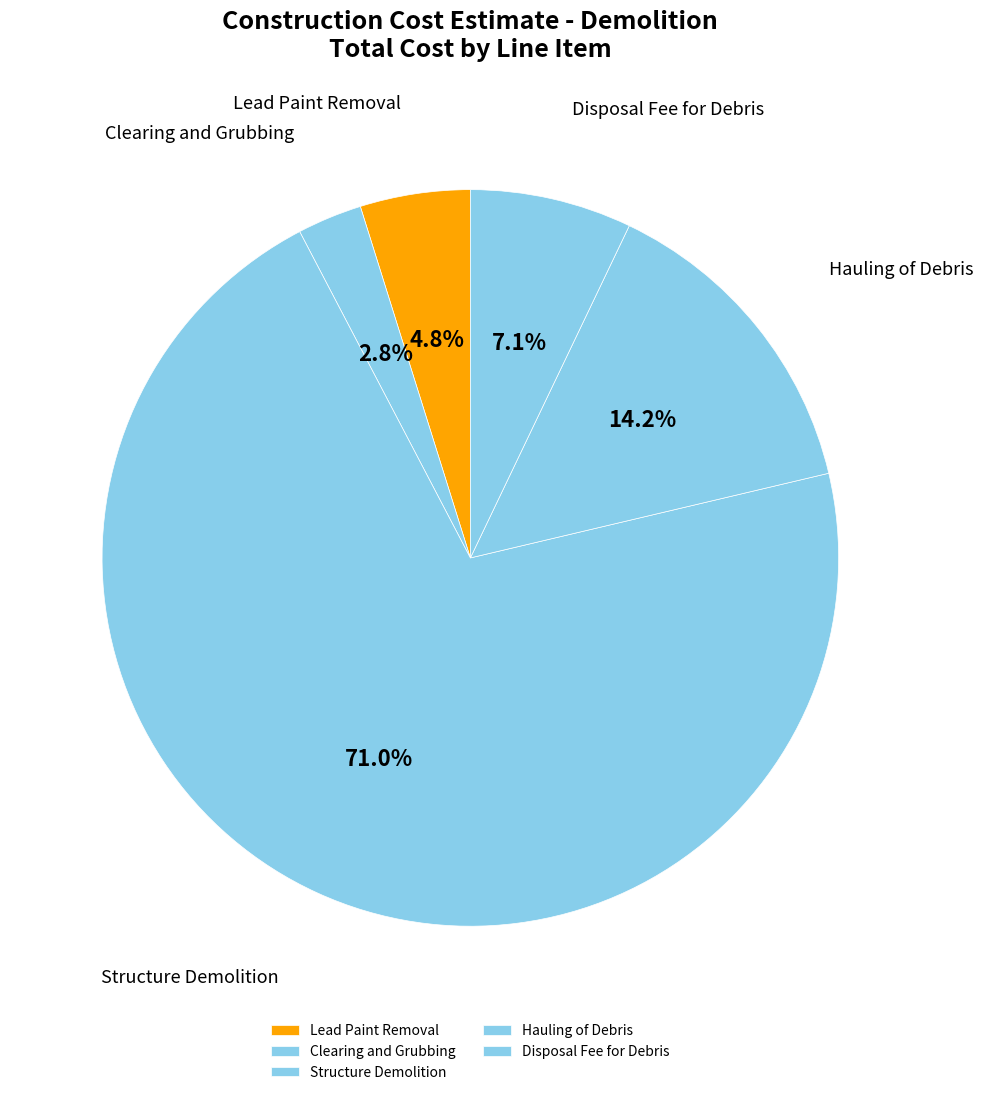

Do Lead Paint Removal and Structure Demolition together represent more than half of the pie?

Yes